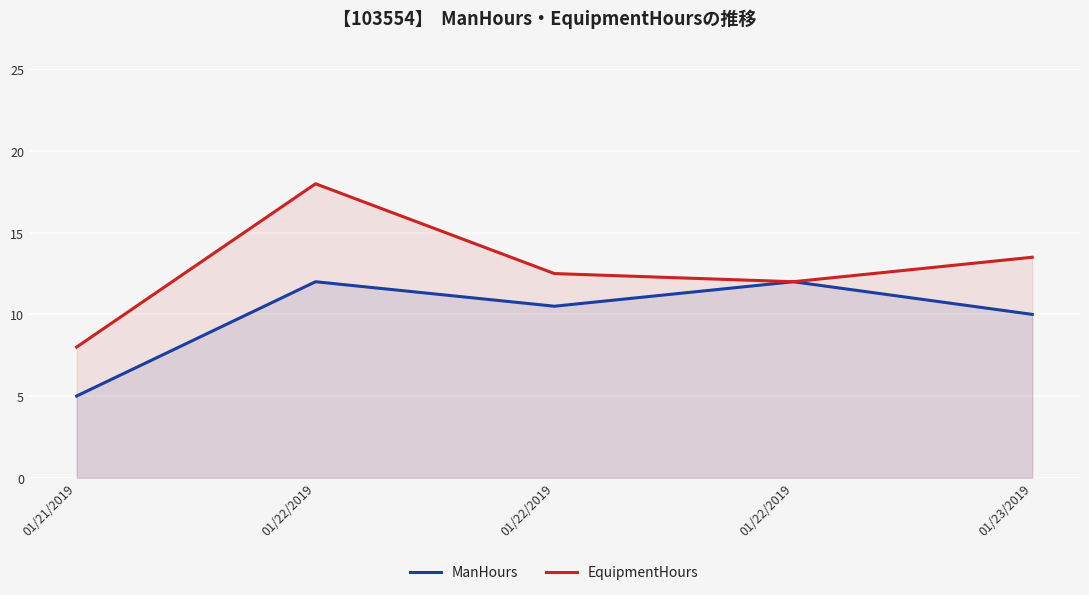

What is the minimum value shown in the chart?

5.0